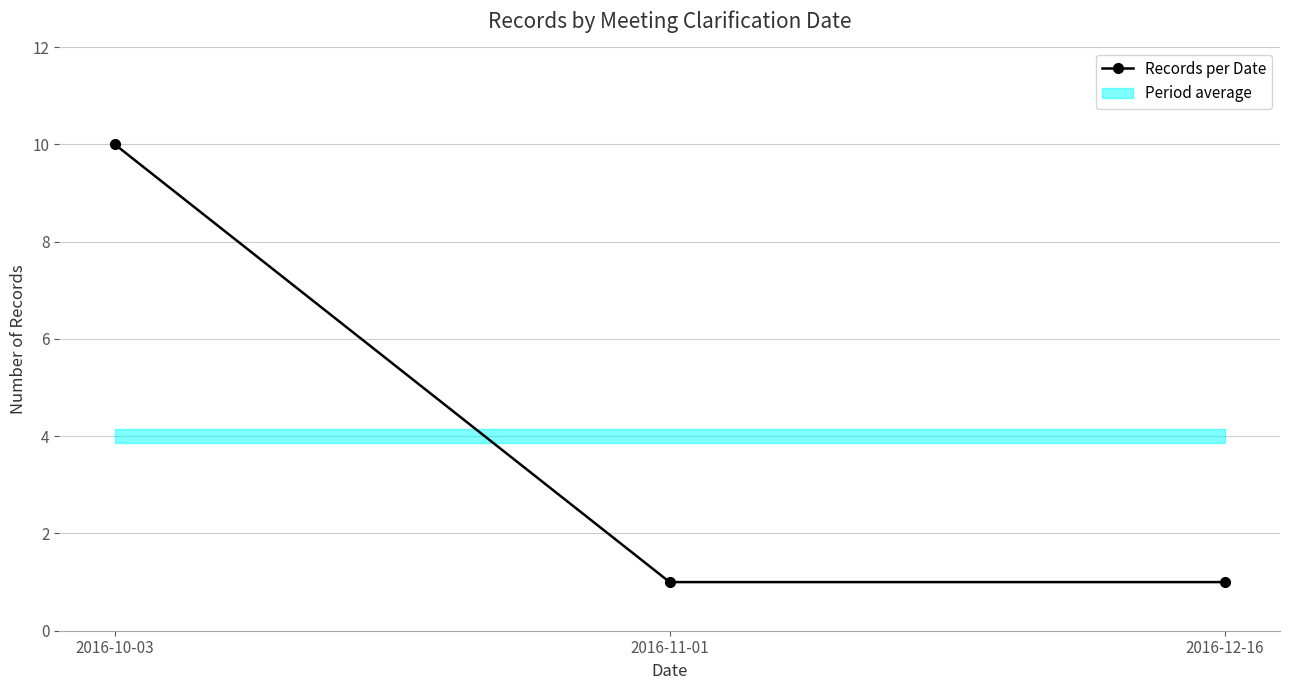

How many lines are shown in the chart?

1